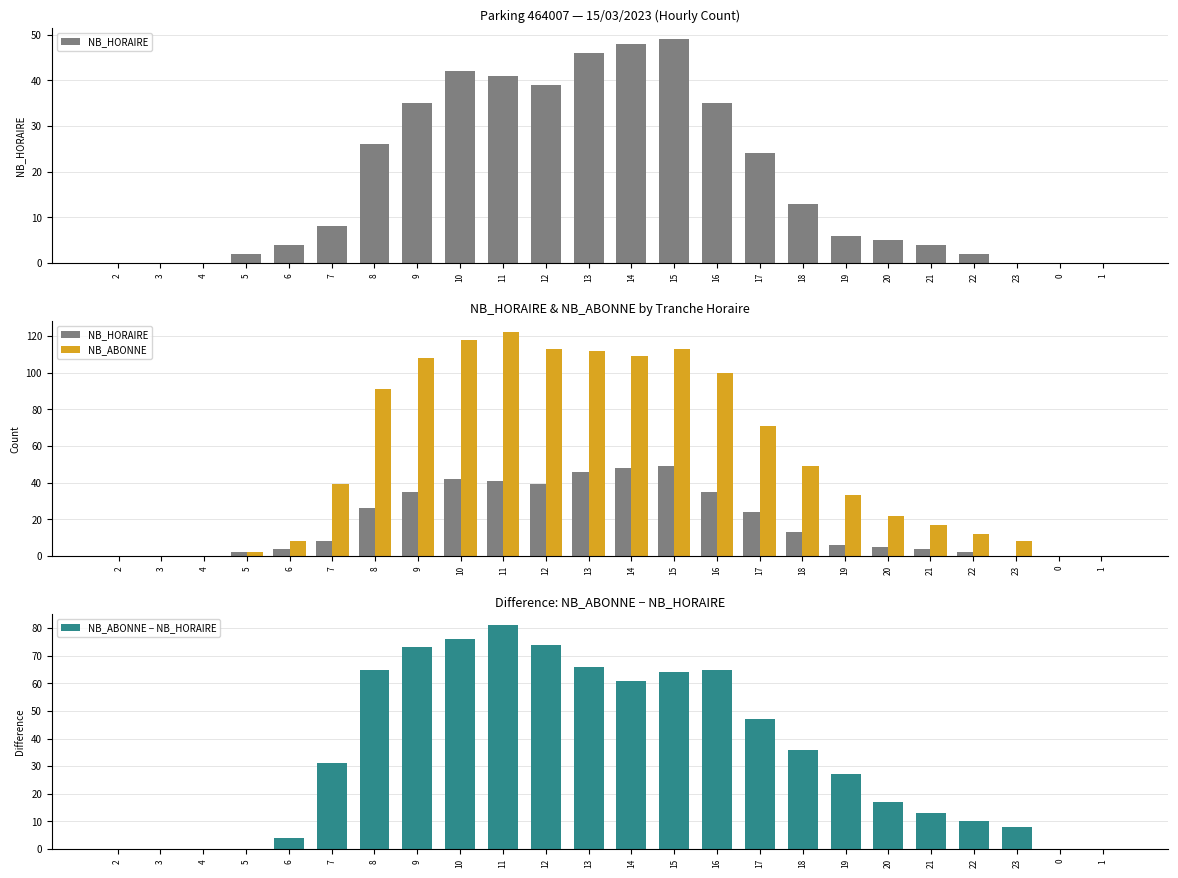

At which category is the sum across all series the highest?

11